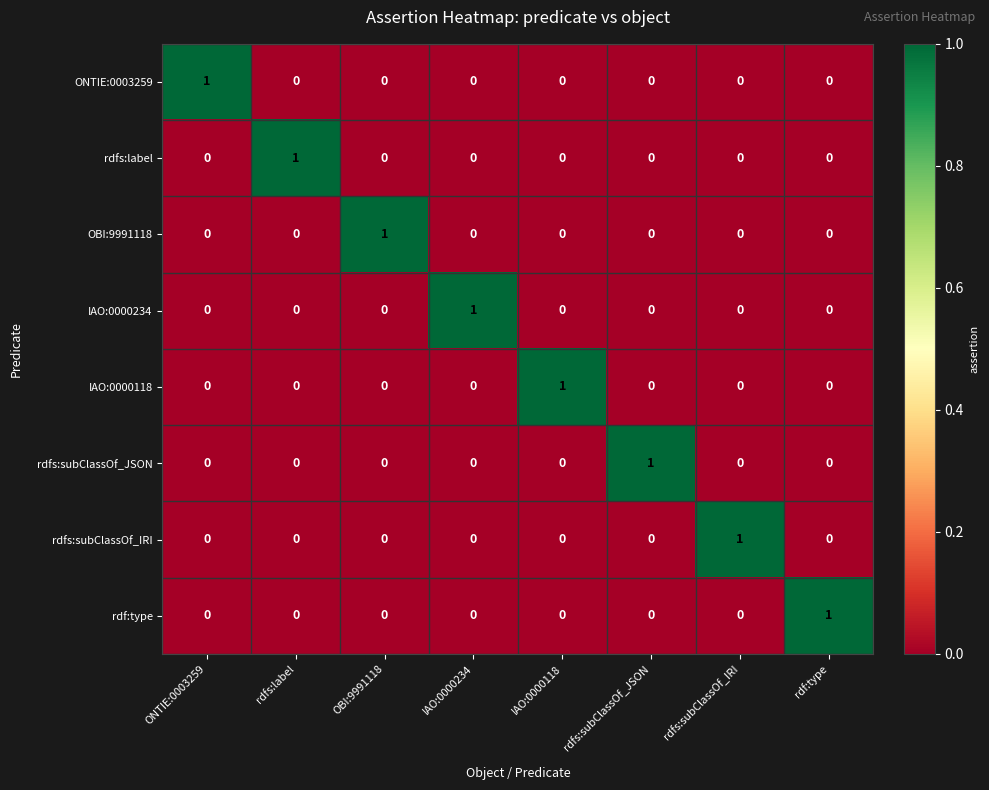

Count the IAO:0000118 values in the range 0 to 1.

8